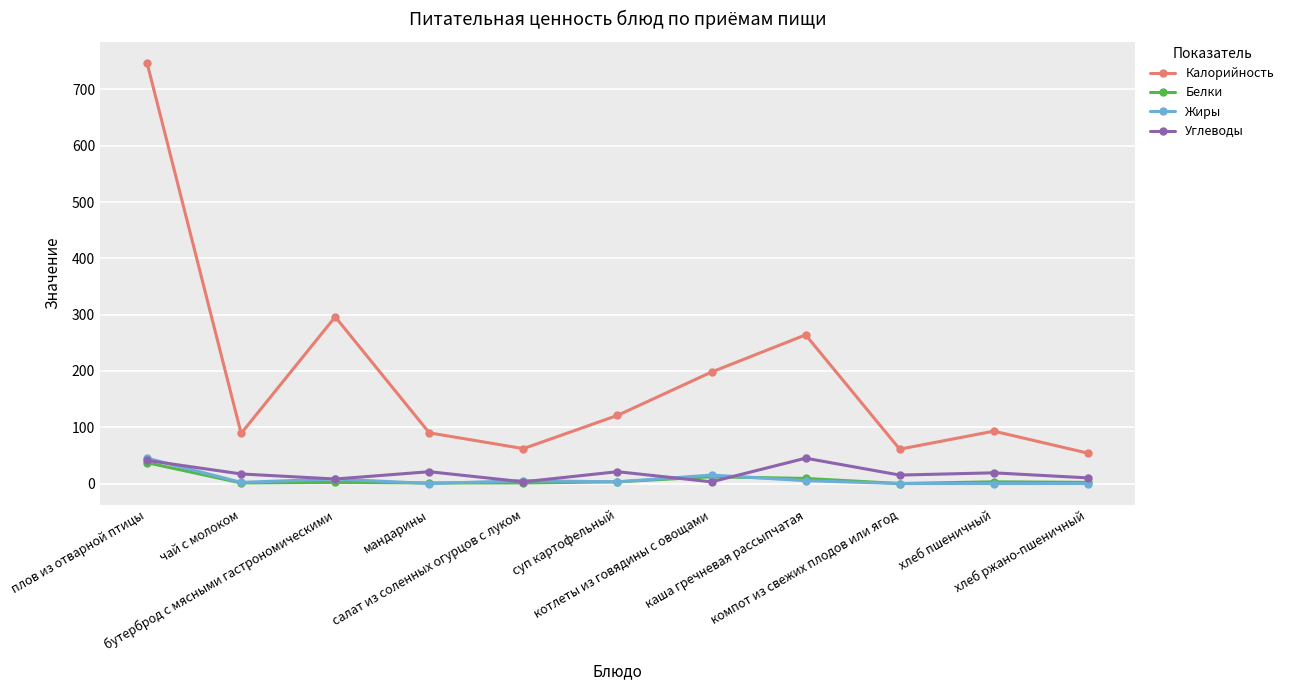

Where is Калорийность nearest to the value 400?

бутерброд с мясными гастрономическими